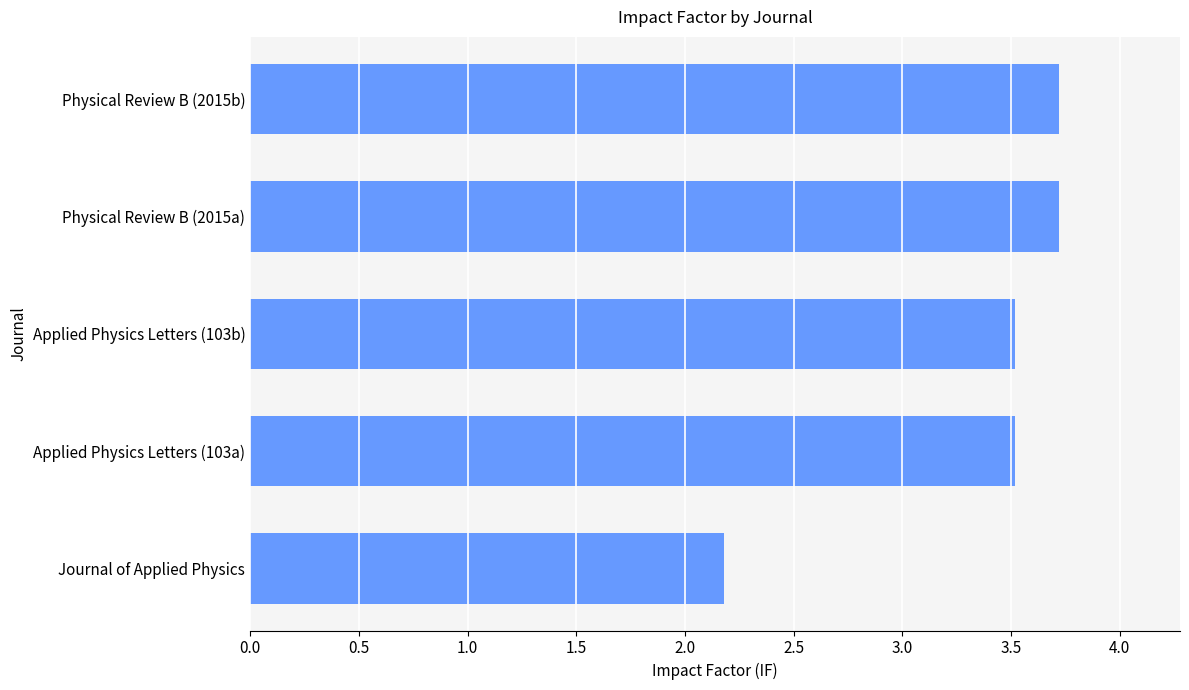

What is the change in value from Applied Physics Letters (103a) to Journal of Applied Physics?

-1.3